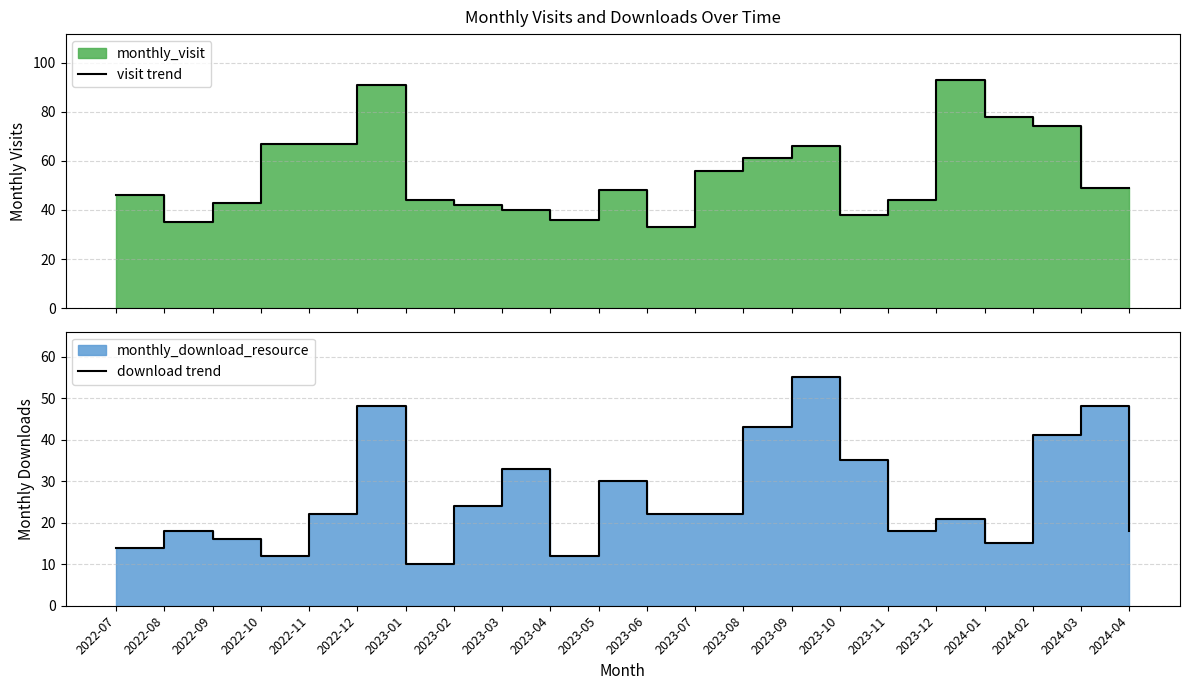

What is the sum of all visit trend values?

1200